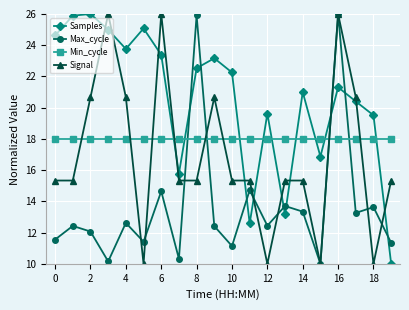

True or false: Samples and Signal cross at least once.

True